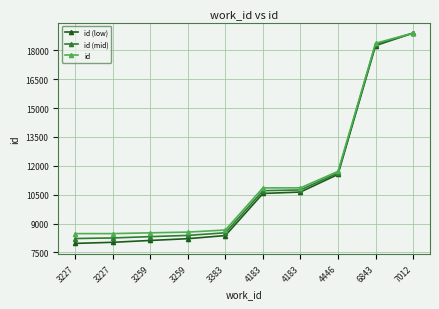

How many data points in id (mid) are less than 10708?

5